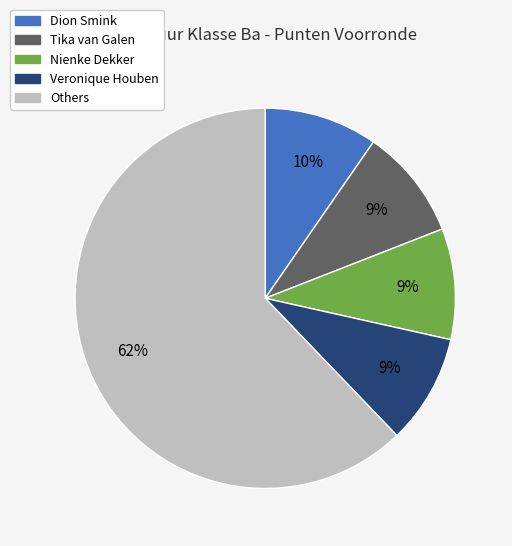

How many slices are in this pie chart?

5